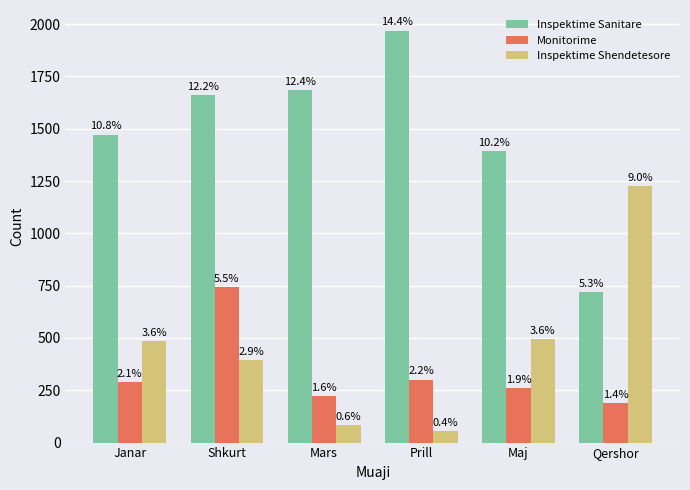

The value of Inspektime Shendetesore at Shkurt is 394. True or false?

True